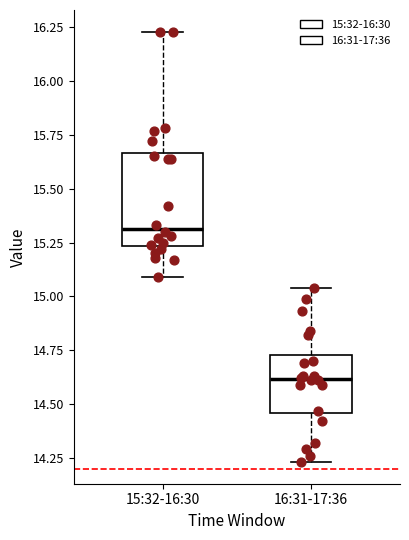

Where does the lower whisker of the box for 16:31-17:36 end on the y-axis? The values are not printed on the chart, so give them approximately, as read against the axis.

14.25